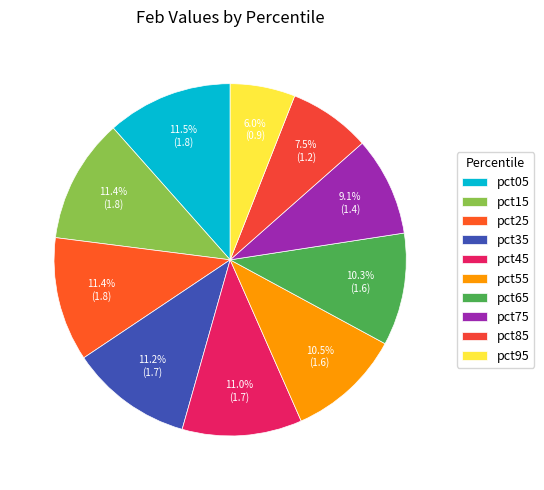

To the nearest percent, what portion does pct15 represent?

11%